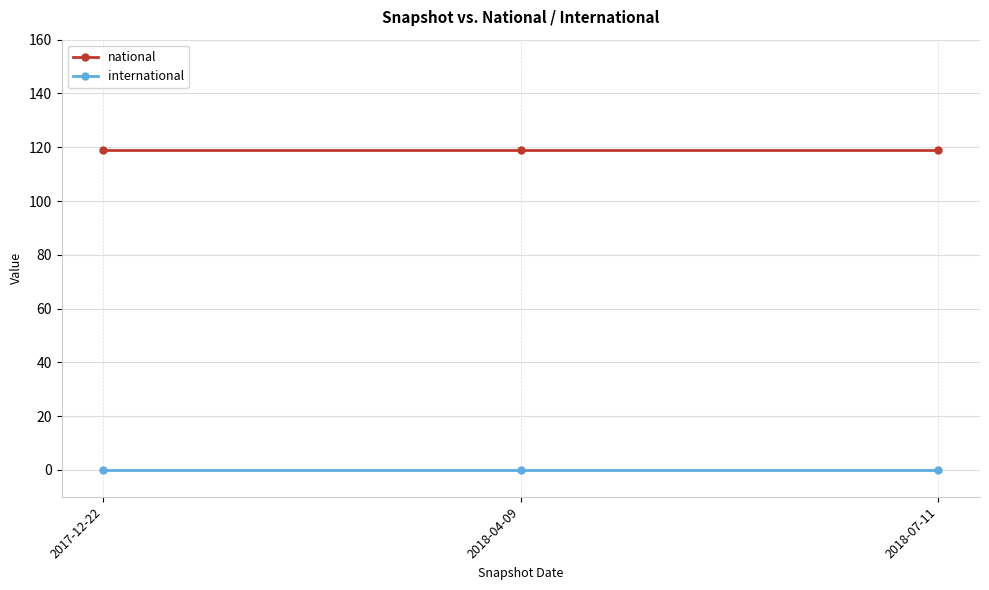

What is the label of the 2nd point from the right?

2018-04-09